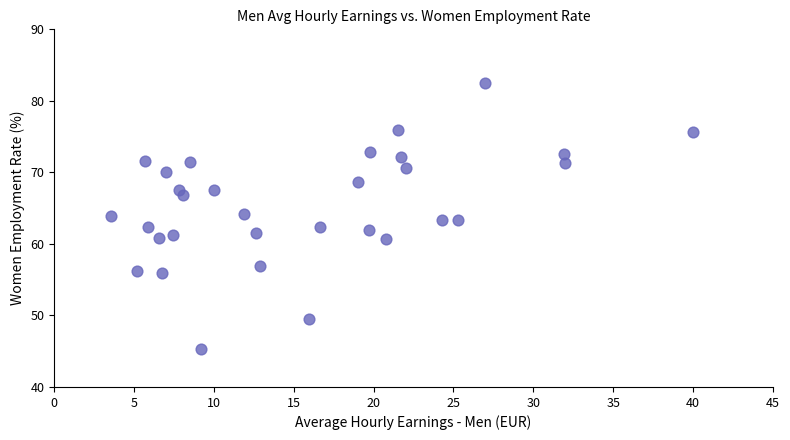

What is the range of Y values (max minus min)?

37.2